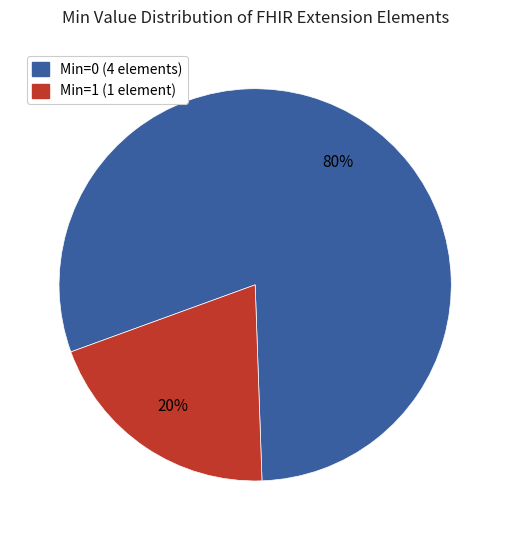

To the nearest percent, what is the average slice percentage?

50%